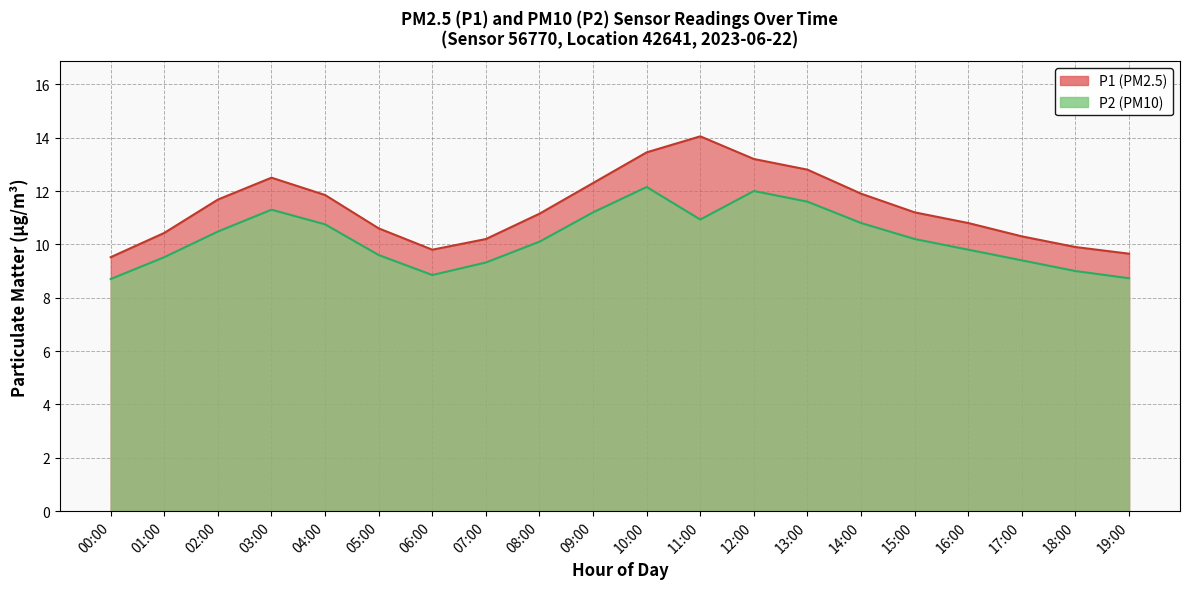

What is the total value across all series at 01:00?

19.9